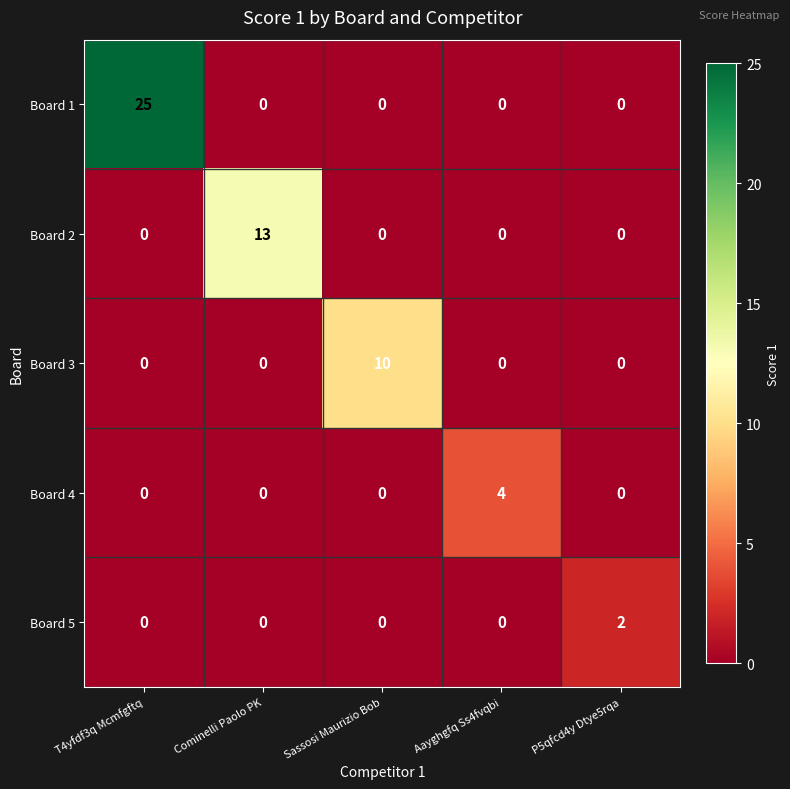

How many data points in Board 3 are above 0?

1